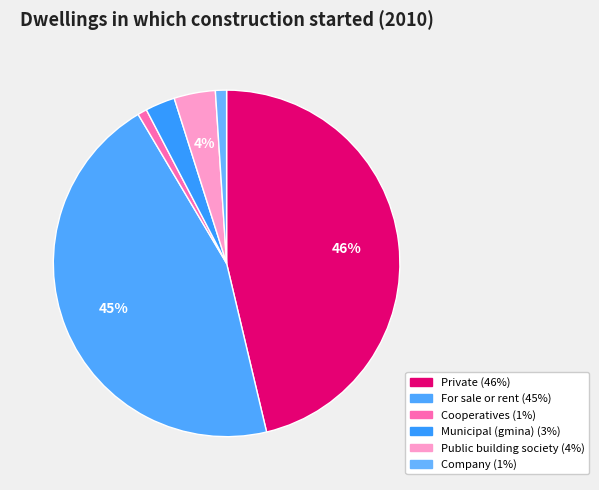

To the nearest percent, what portion does Private represent?

46%